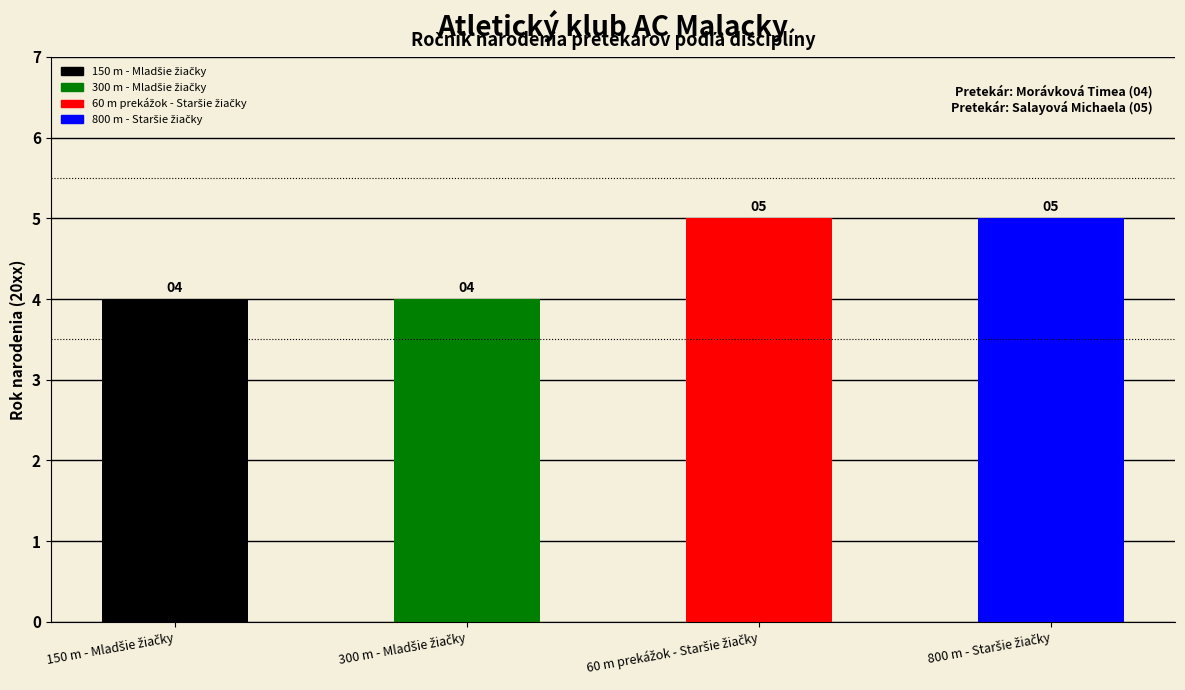

List the labels in order of value, smallest first.

150 m - Mladšie žiačky, 300 m - Mladšie žiačky, 60 m prekážok - Staršie žiačky, 800 m - Staršie žiačky